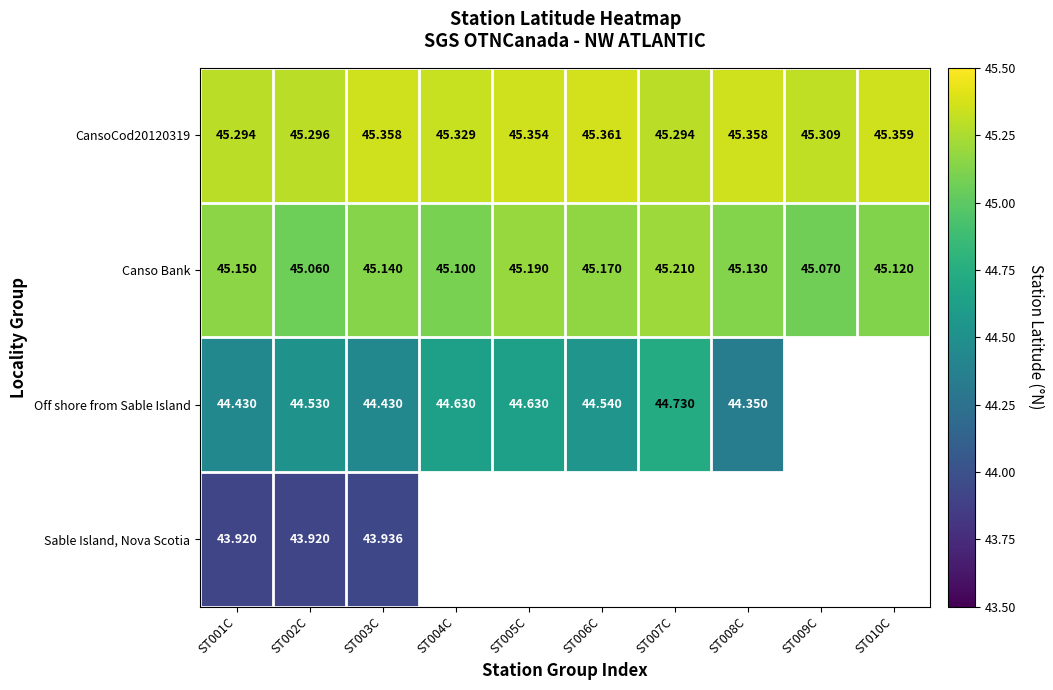

Is the value of Canso Bank at ST002C greater than the value of CansoCod20120319 at ST008C?

No